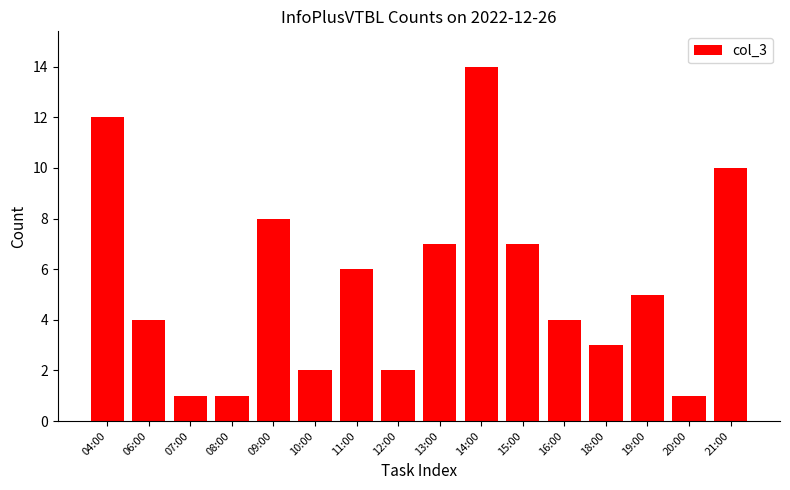

What is the value of the 10th bar from the left?

14